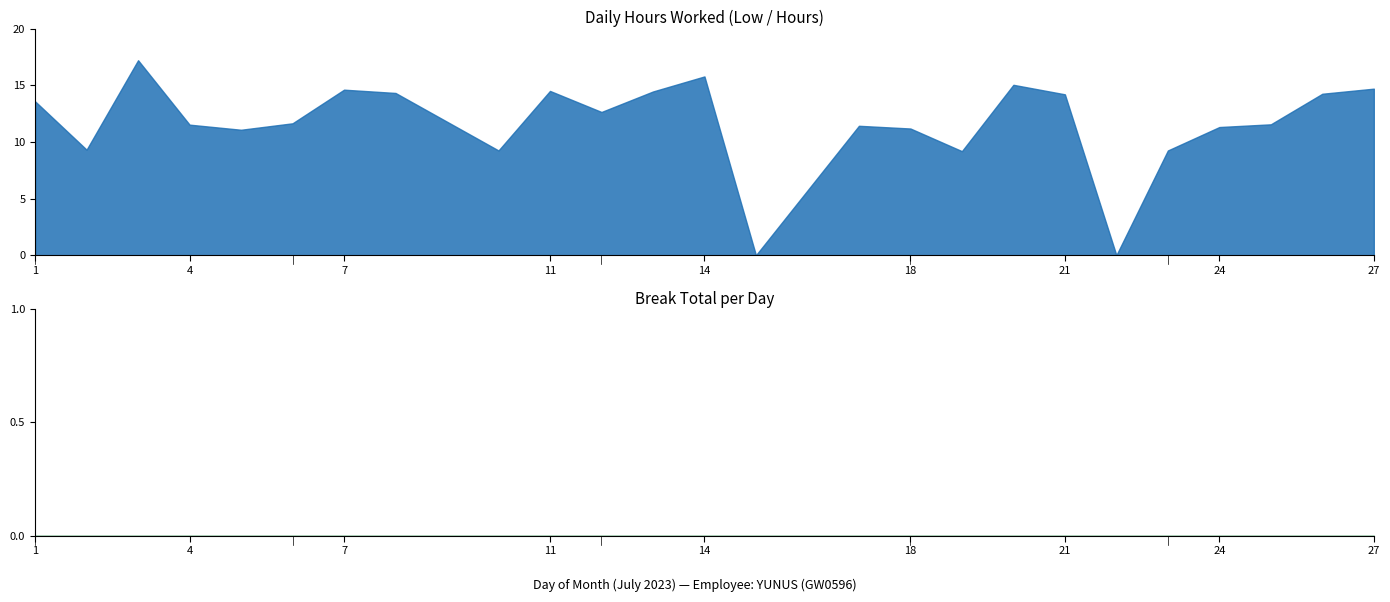

Is it true that the value at 24 is 11.3?

True